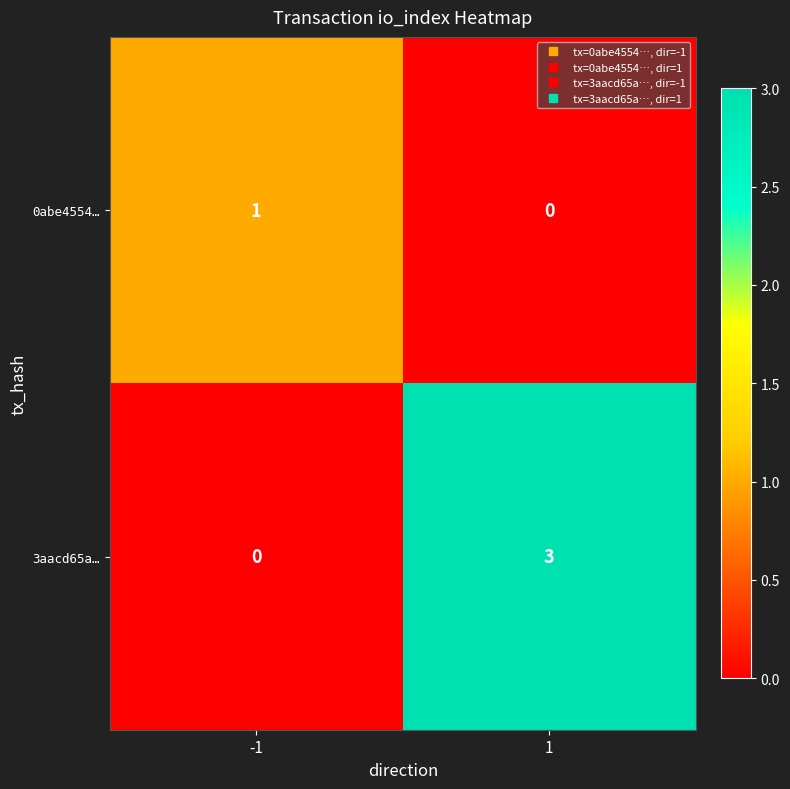

What is the sum of the 3aacd65a… values at 1 and -1?

3